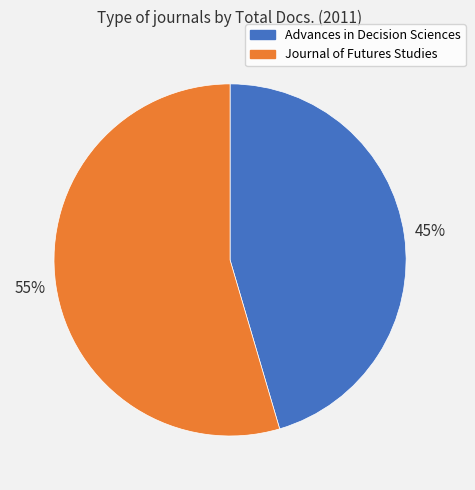

What percentage is the Advances in Decision Sciences slice, to the nearest percent?

45%